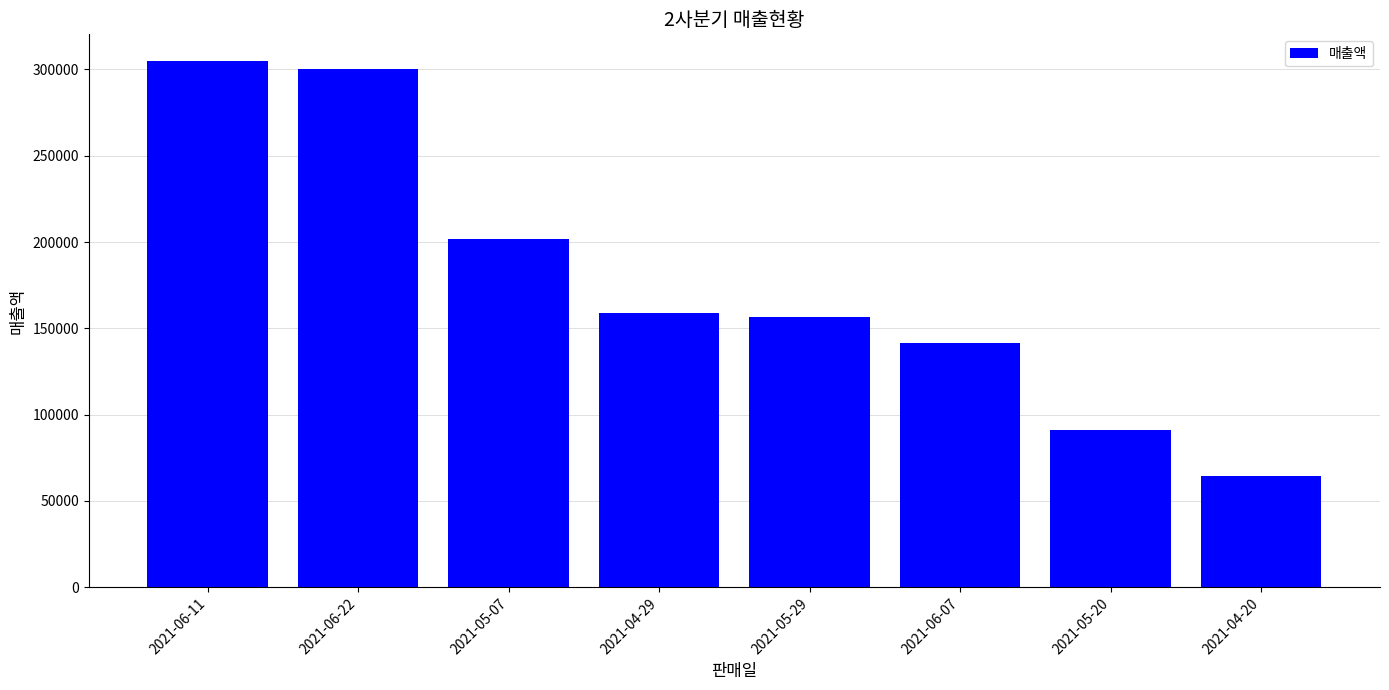

Reading left to right, list all the values displayed in this chart.

2021-06-11=305080	2021-06-22=300440	2021-05-07=201840	2021-04-29=158920	2021-05-29=156558	2021-06-07=141520	2021-05-20=91374	2021-04-20=64311